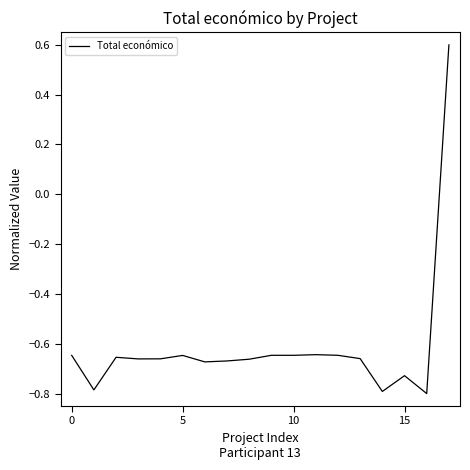

What is the difference between the maximum and minimum values?

1.4